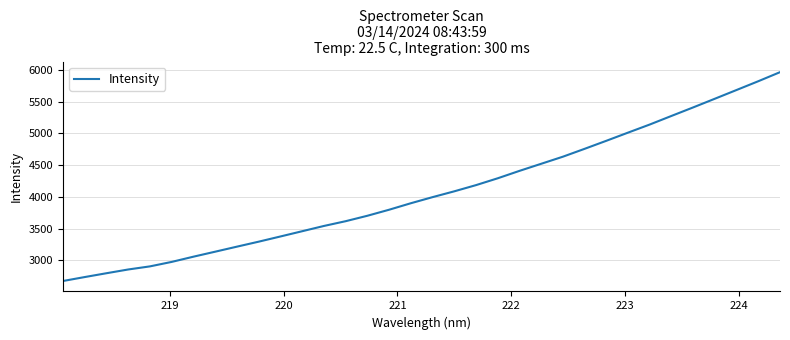

What is the greatest value displayed?

5962.1